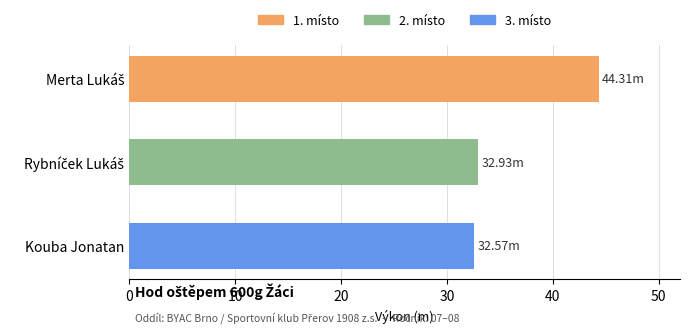

What is the difference between the maximum and minimum values?

11.7